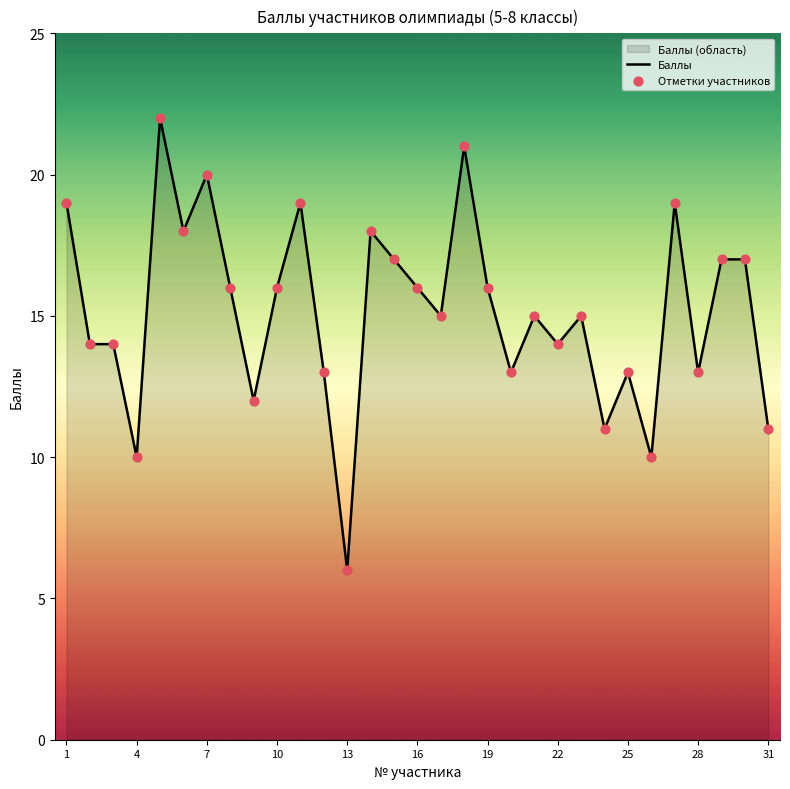

What is the greatest value displayed?

22